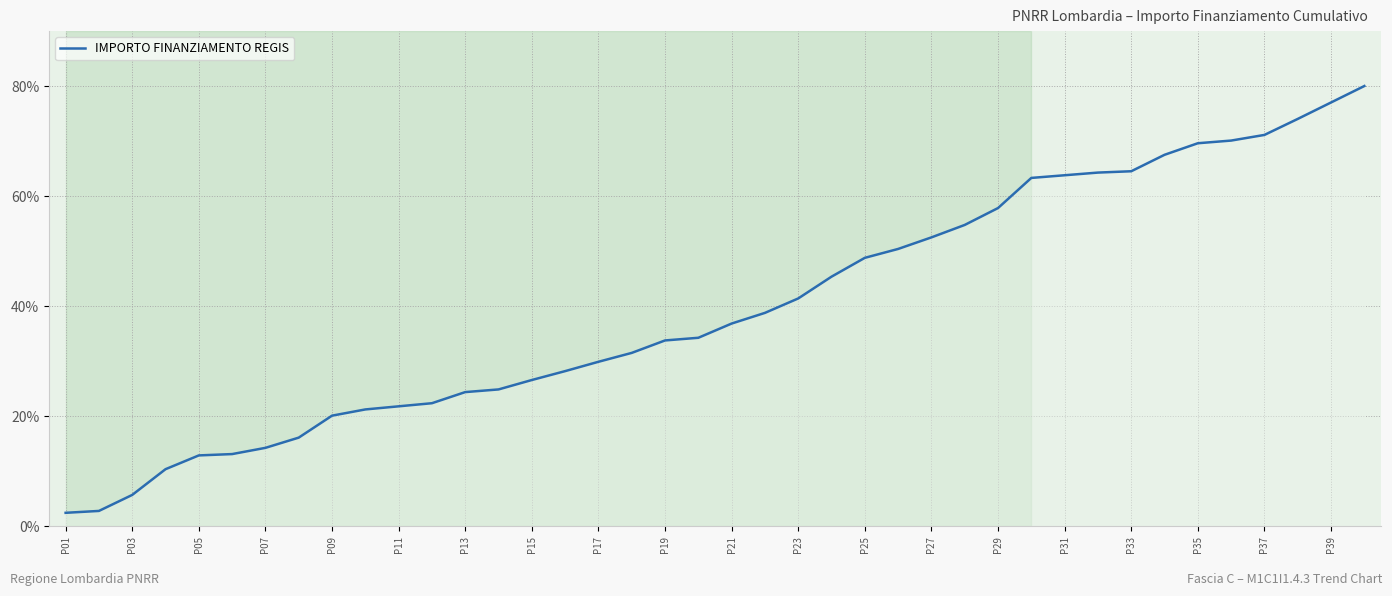

What is the sum of all values?

1587.9